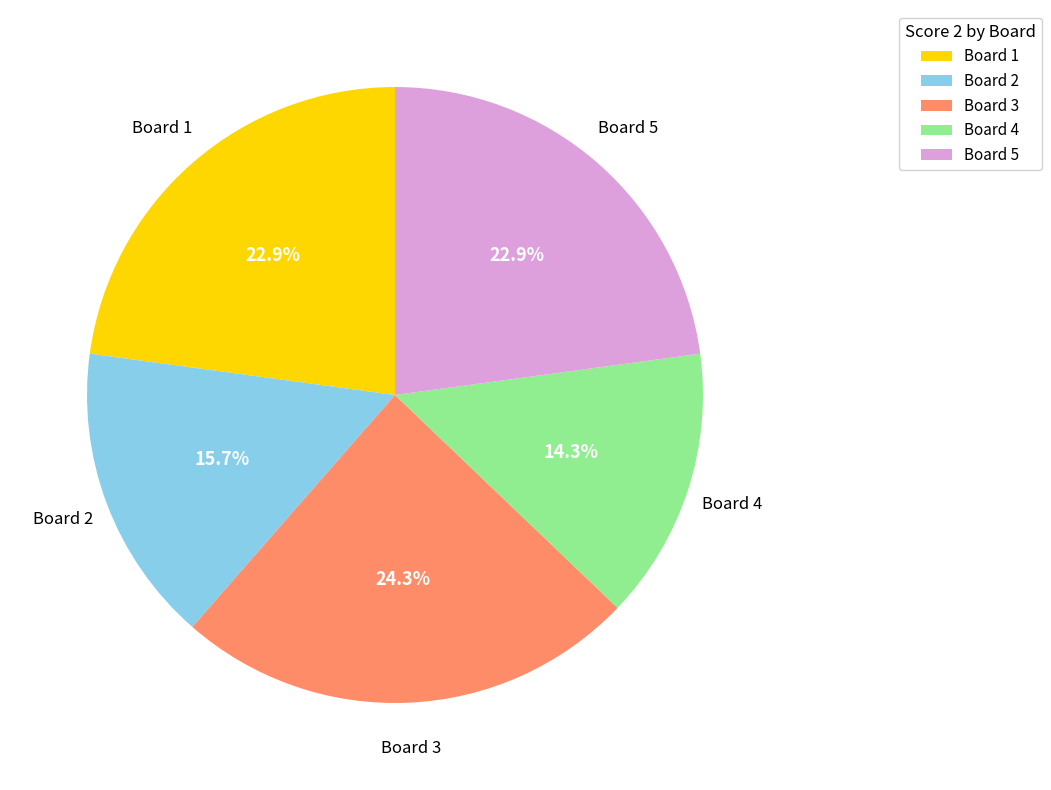

What percentage is the Board 4 slice, to the nearest percent?

14%